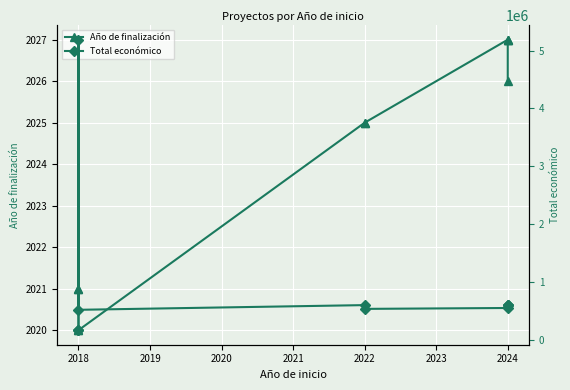

Is it true that Total económico equals 164925.0 at 2018?

True